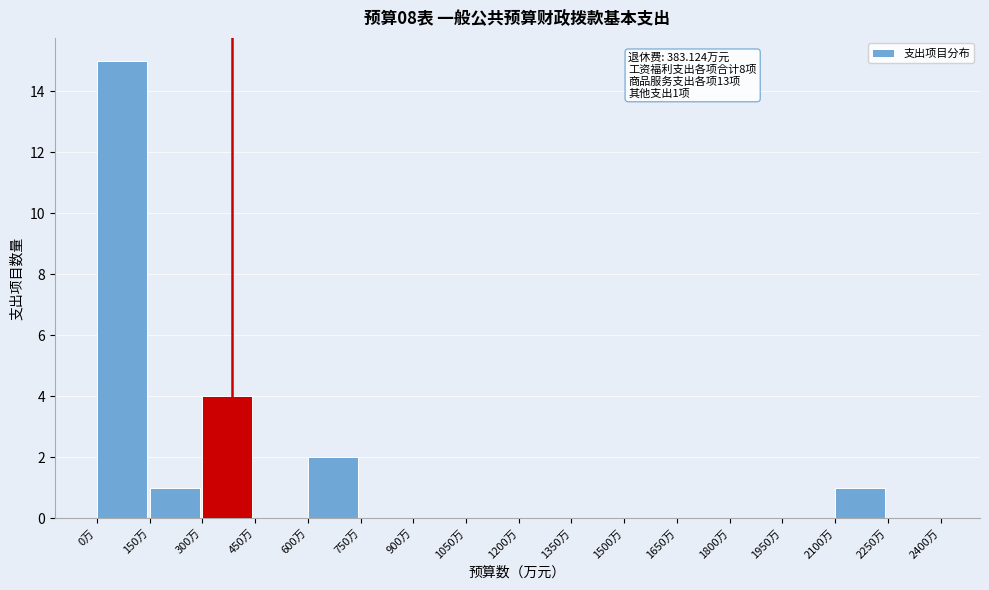

Over which range of the x-axis is the bar tallest?

0 to 150